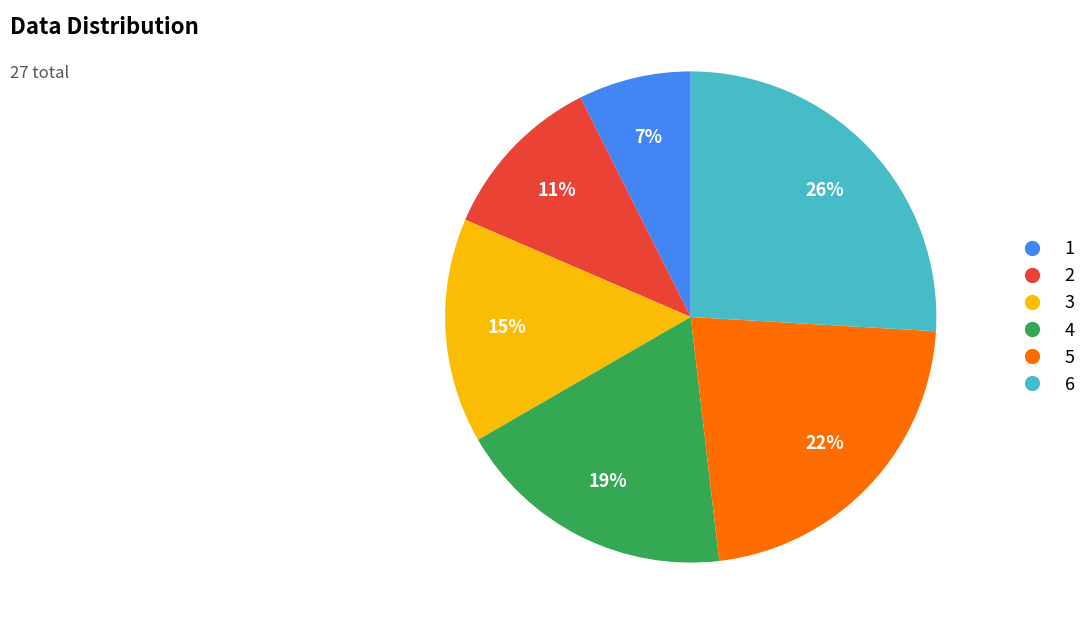

Is there any slice that represents more than half of the pie?

No